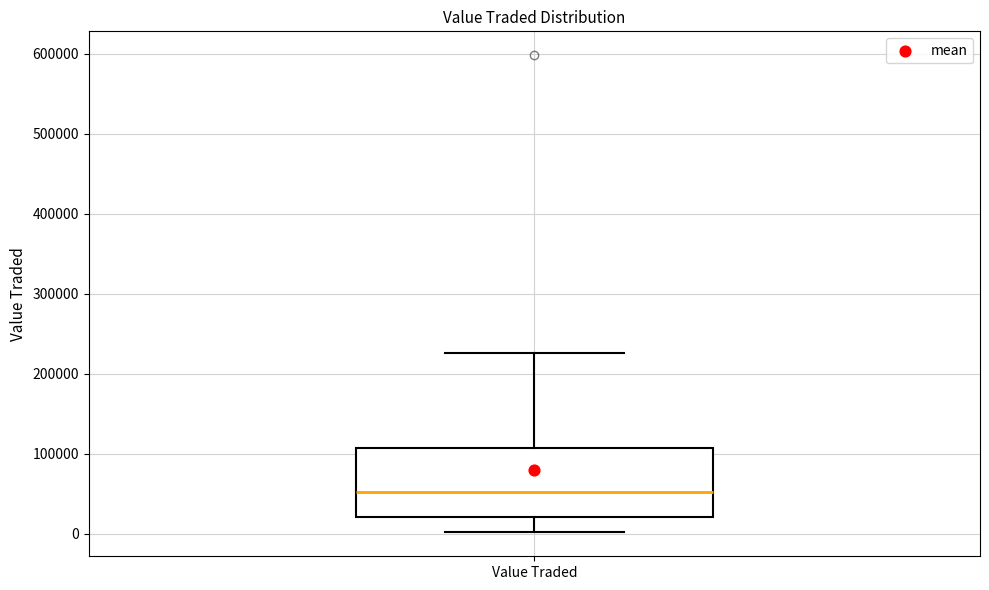

Where is the lower edge of the box for Value Traded on the y-axis? The values are not printed on the chart, so give them approximately, as read against the axis.

20000